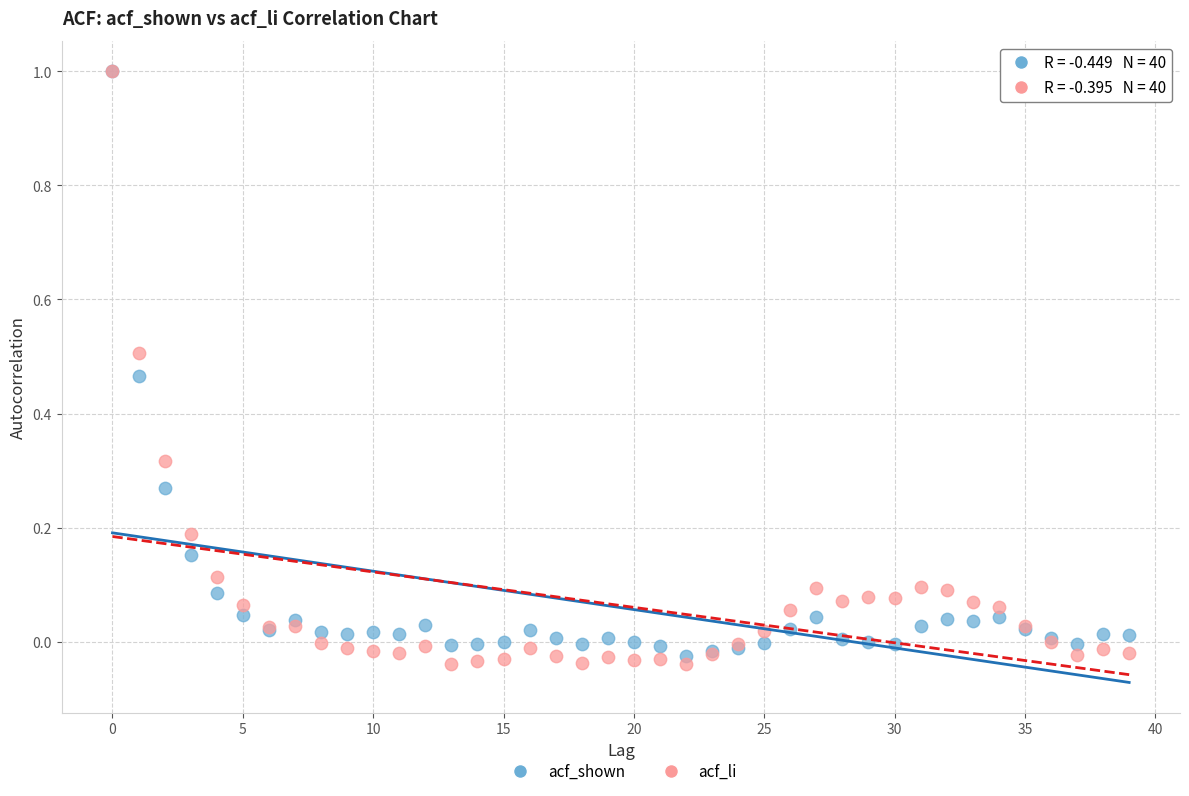

Which series contains the lowest Y value?

acf_li